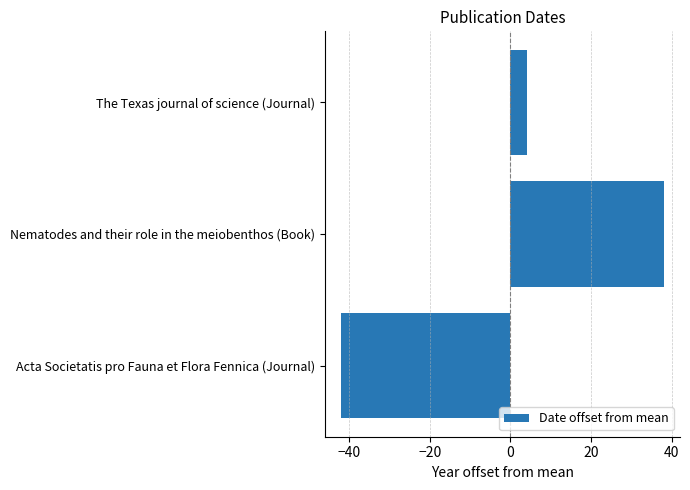

Rank the categories by value from highest to lowest.

Nematodes and their role in the meiobenthos (Book), The Texas journal of science (Journal), Acta Societatis pro Fauna et Flora Fennica (Journal)